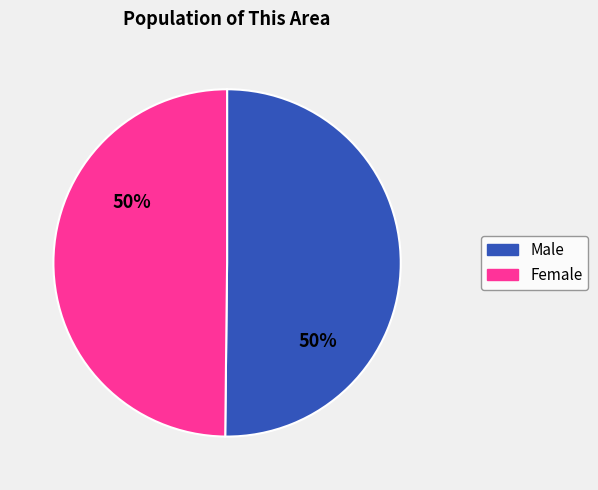

How many segments does this pie chart have?

2